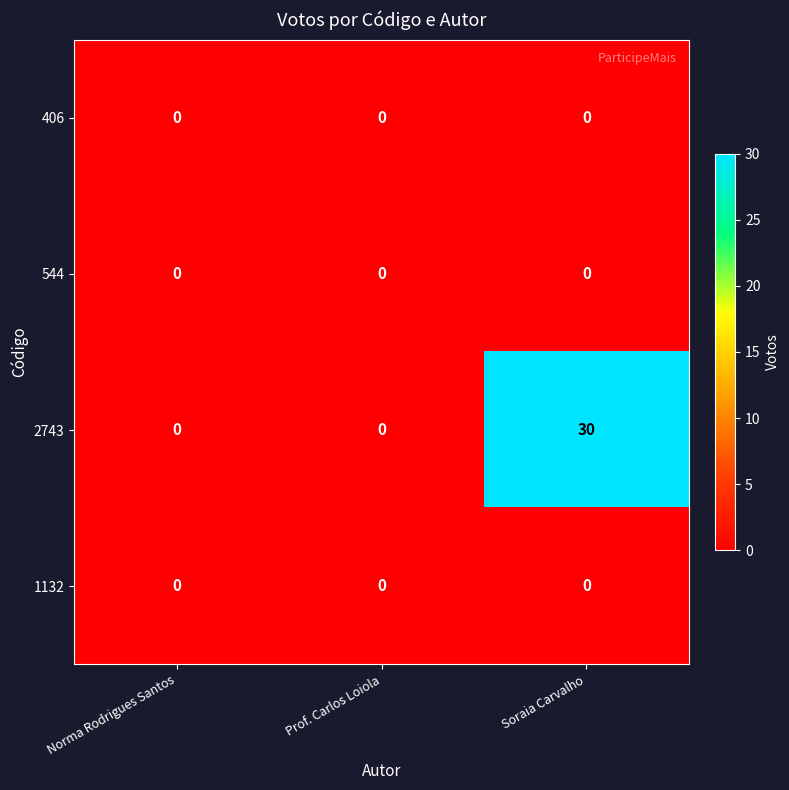

Reading right to left, extract all data points from this chart.

406: Soraia Carvalho=0	Prof. Carlos Loiola=0	Norma Rodrigues Santos=0
544: Soraia Carvalho=0	Prof. Carlos Loiola=0	Norma Rodrigues Santos=0
2743: Soraia Carvalho=30	Prof. Carlos Loiola=0	Norma Rodrigues Santos=0
1132: Soraia Carvalho=0	Prof. Carlos Loiola=0	Norma Rodrigues Santos=0